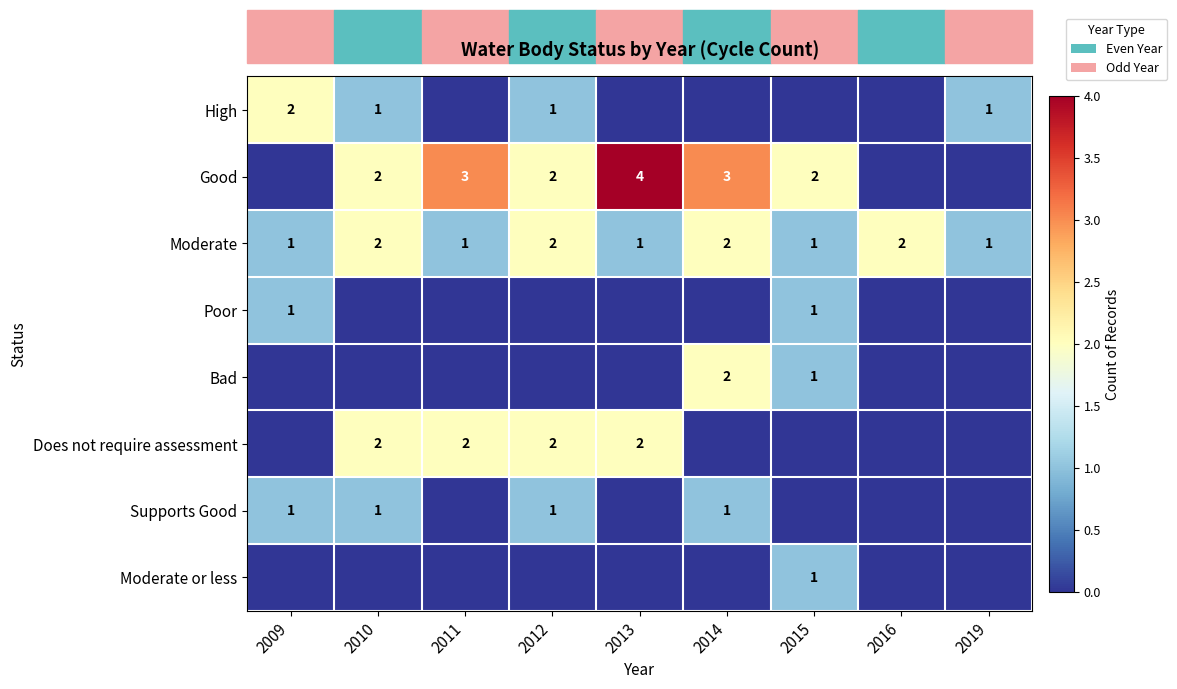

Is the value of Good at 2011 greater than the value of Supports Good at 2014?

Yes